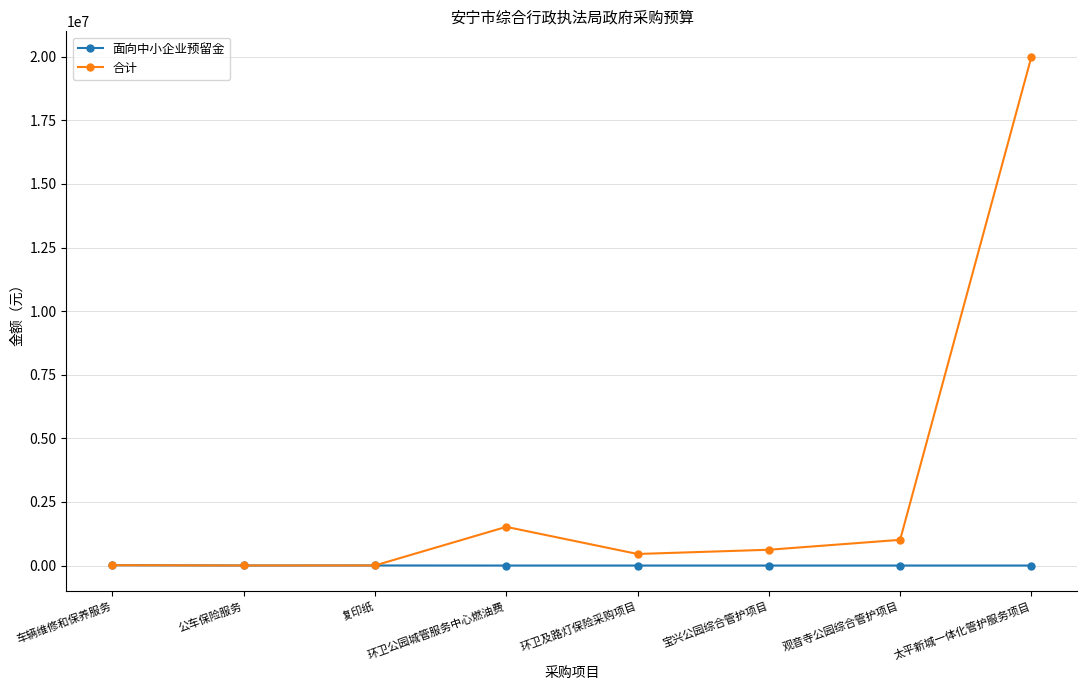

What is the difference between the highest and lowest values at 观音寺公园综合管护项目?

1010000.0